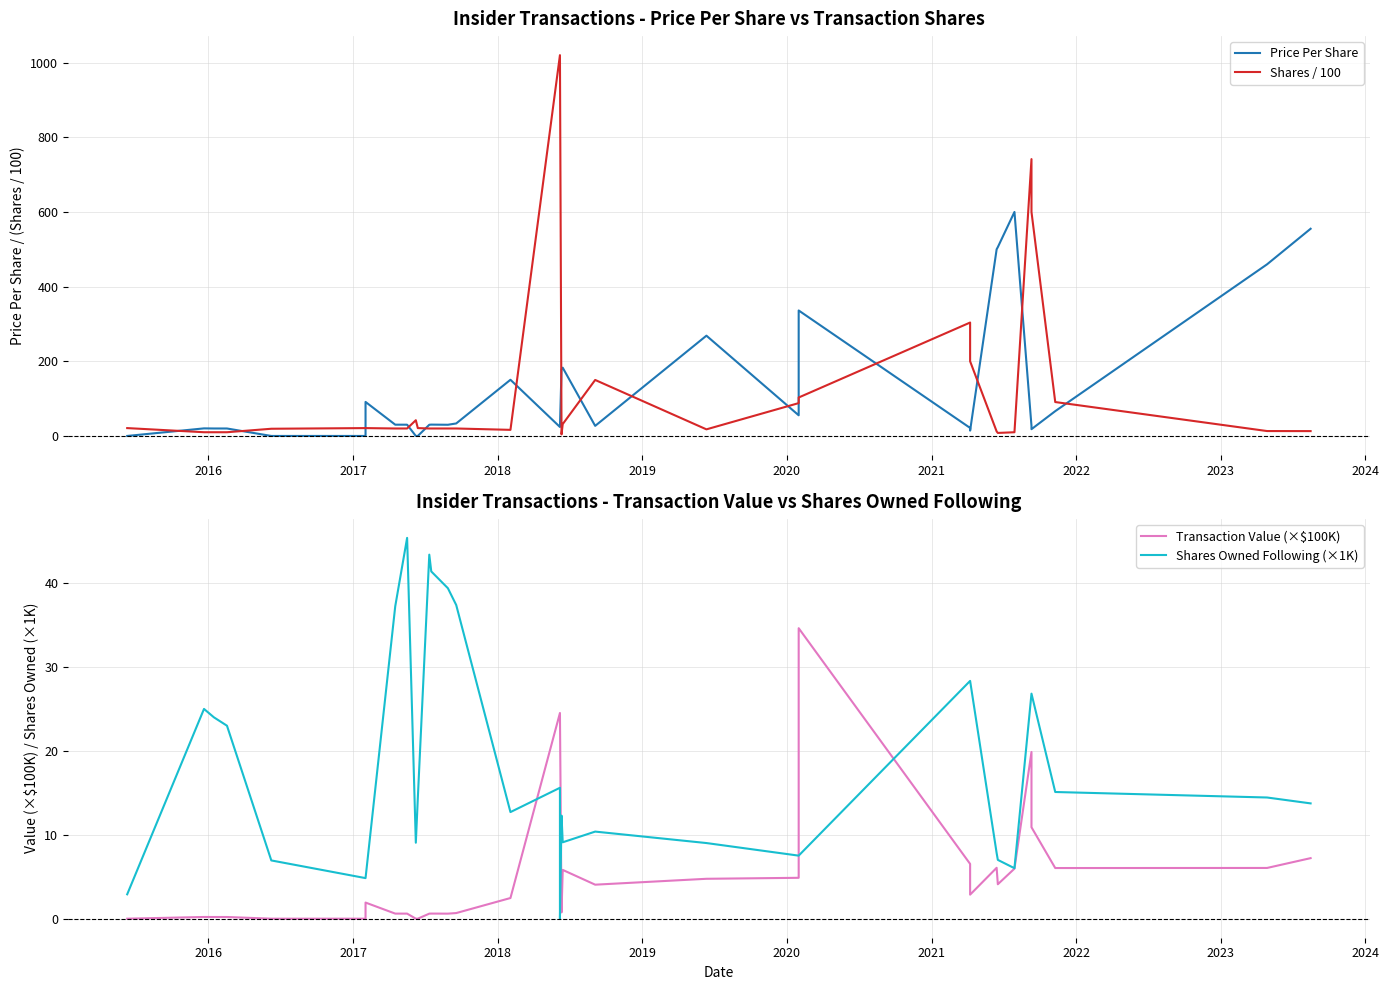

What is the difference between the highest and lowest values at 2024?

42.2